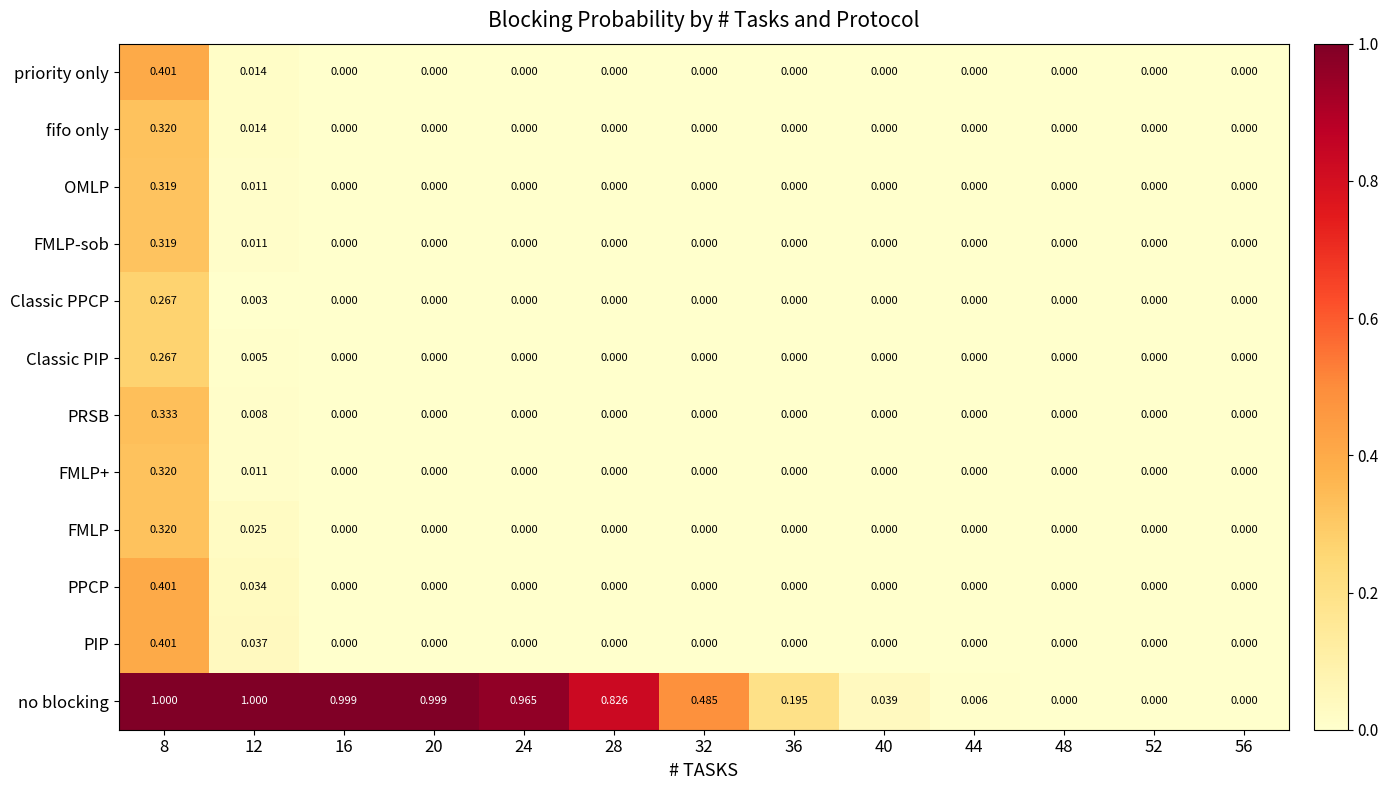

Which series has the largest total across all categories?

no blocking